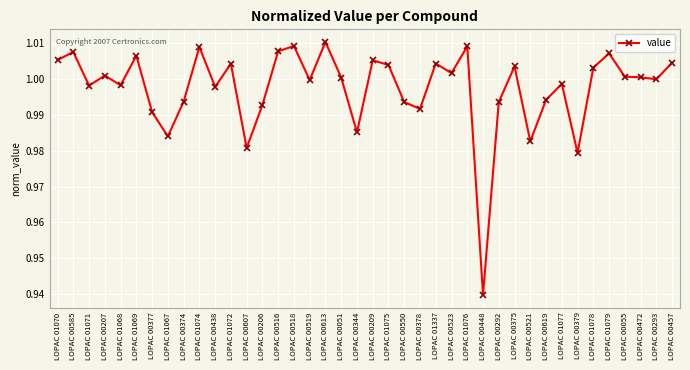

True or false: the data shows 1.0 at LOPAC 00519.

True